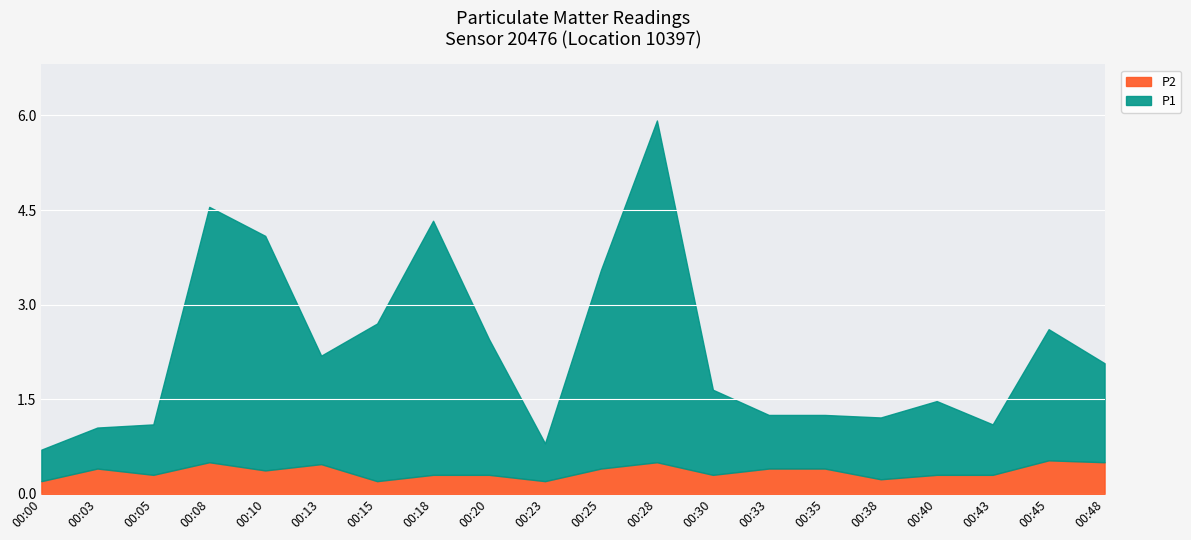

Reading right to left, extract all data points from this chart.

P1: 1.6	2.1	0.8	1.2	1.0	0.8	0.8	1.4	5.4	3.1	0.6	2.1	4.0	2.5	1.7	3.7	4.0	0.8	0.7	0.5
P2: 0.5	0.5	0.3	0.3	0.2	0.4	0.4	0.3	0.5	0.4	0.2	0.3	0.3	0.2	0.5	0.4	0.5	0.3	0.4	0.2